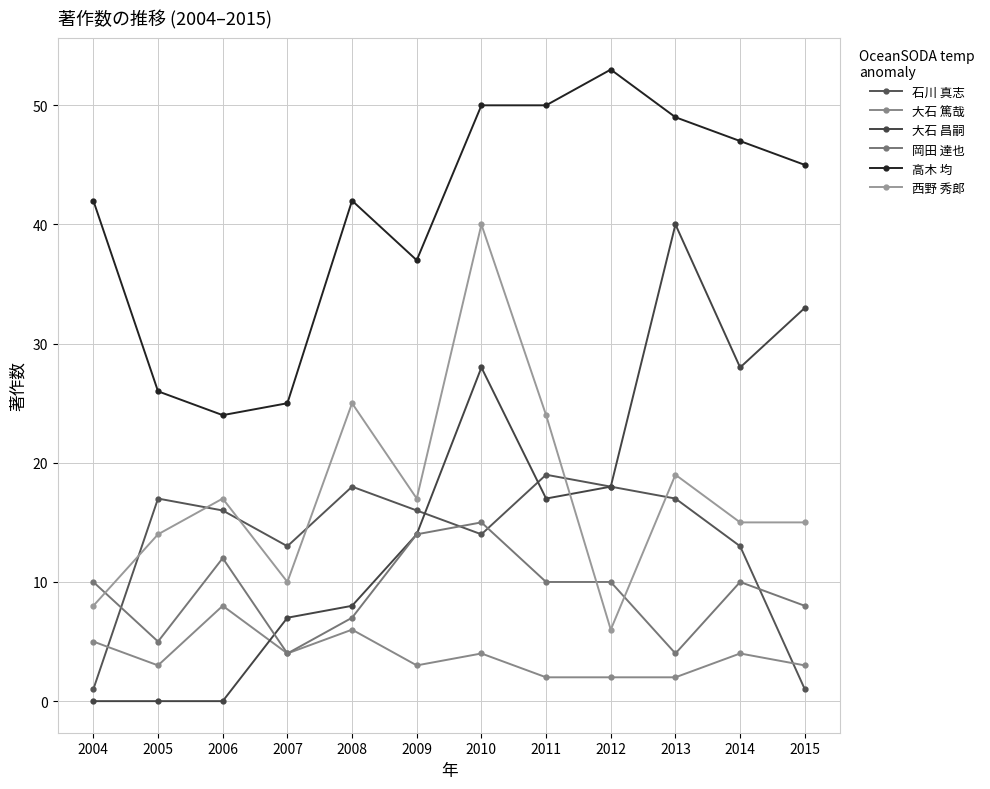

Reading left to right, what are all the values shown in this chart?

石川 真志: 2004=1	2005=17	2006=16	2007=13	2008=18	2009=16	2010=14	2011=19	2012=18	2013=17	2014=13	2015=1
大石 篤哉: 2004=5	2005=3	2006=8	2007=4	2008=6	2009=3	2010=4	2011=2	2012=2	2013=2	2014=4	2015=3
大石 昌嗣: 2004=0	2005=0	2006=0	2007=7	2008=8	2009=14	2010=28	2011=17	2012=18	2013=40	2014=28	2015=33
岡田 達也: 2004=10	2005=5	2006=12	2007=4	2008=7	2009=14	2010=15	2011=10	2012=10	2013=4	2014=10	2015=8
高木 均: 2004=42	2005=26	2006=24	2007=25	2008=42	2009=37	2010=50	2011=50	2012=53	2013=49	2014=47	2015=45
西野 秀郎: 2004=8	2005=14	2006=17	2007=10	2008=25	2009=17	2010=40	2011=24	2012=6	2013=19	2014=15	2015=15